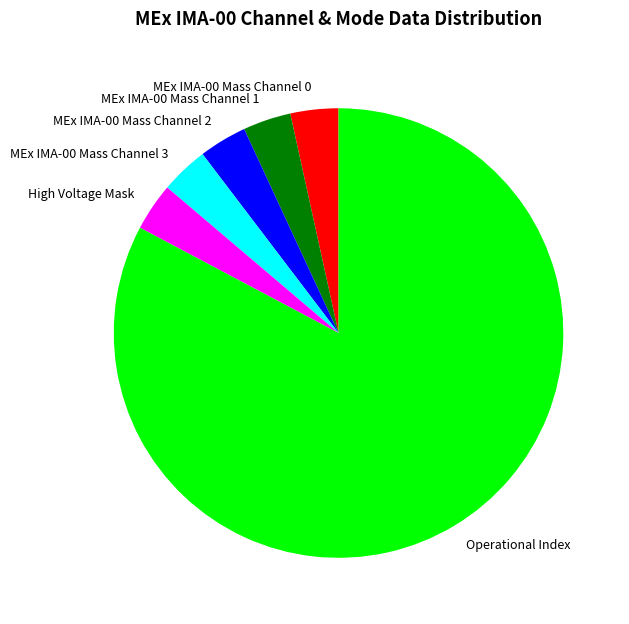

True or false: High Voltage Mask accounts for 3% of the total.

True